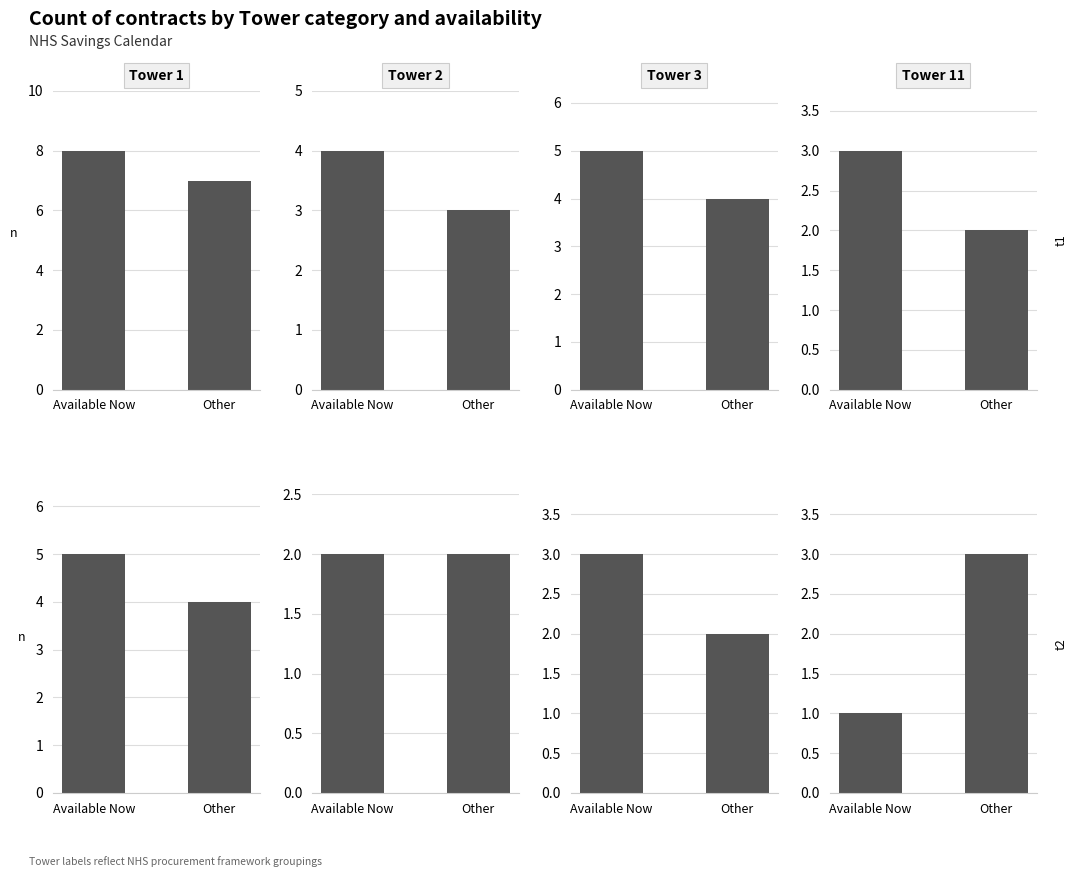

Rank the series at Other from lowest to highest value.

Tower 2, Tower 3, Tower 11, Tower 1